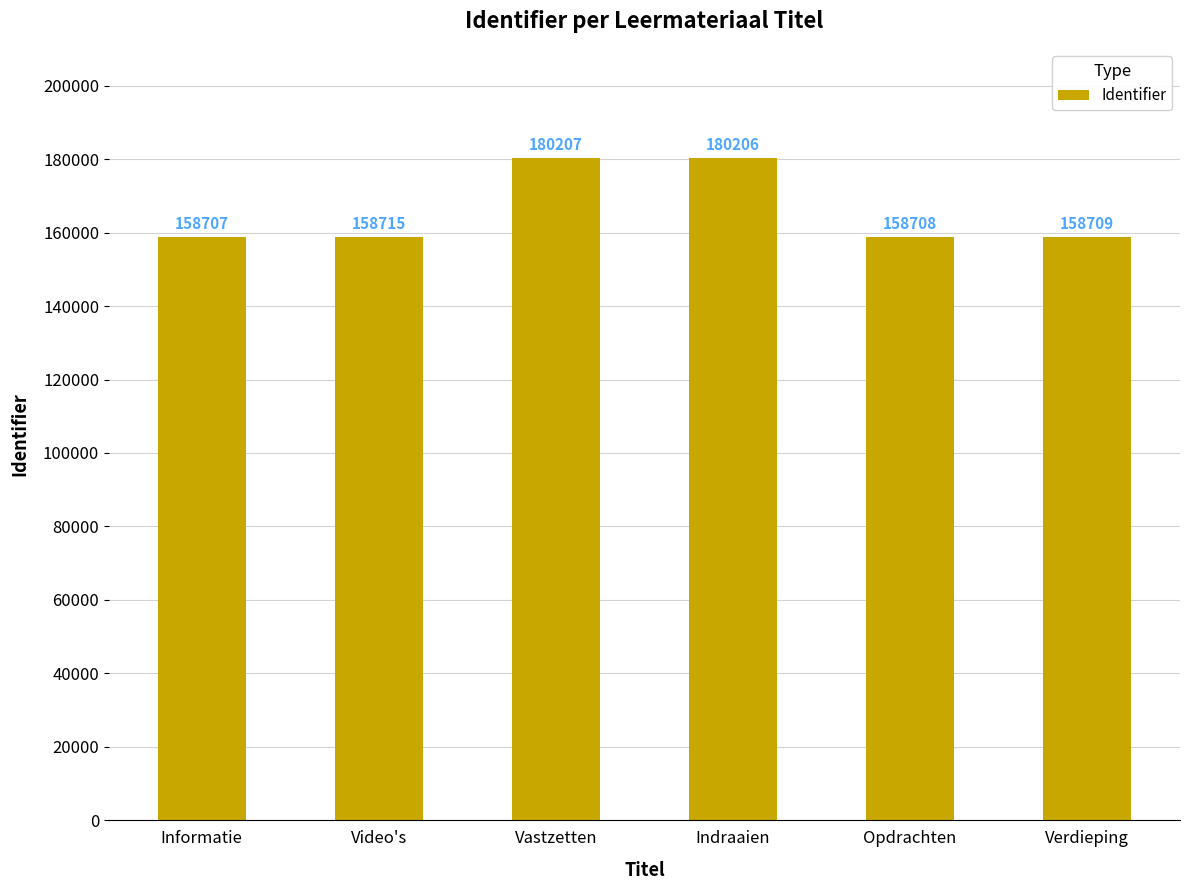

The value at Vastzetten is 81056. True or false?

False